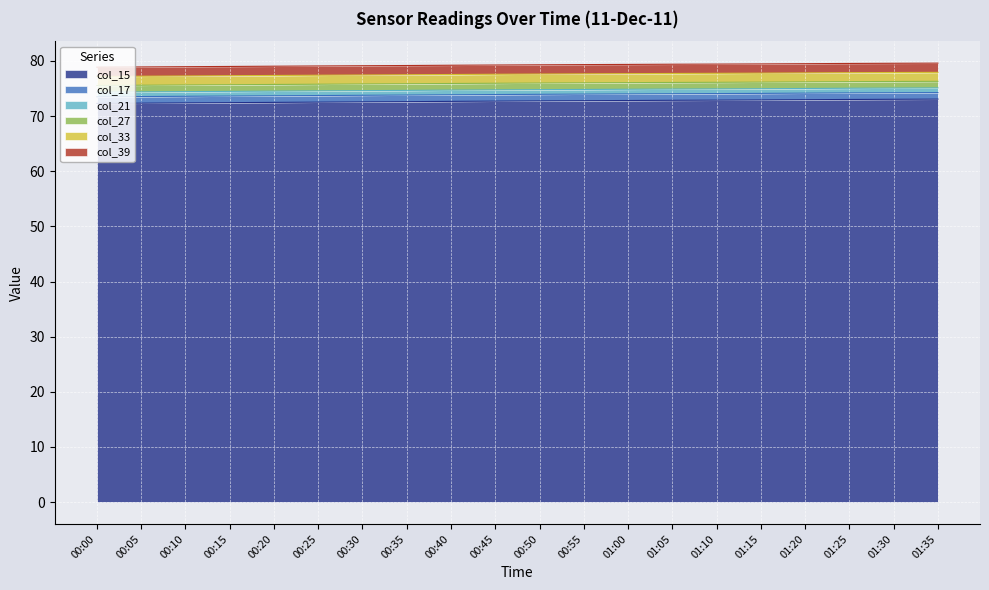

True or false: col_15 and col_27 intersect in this chart.

False